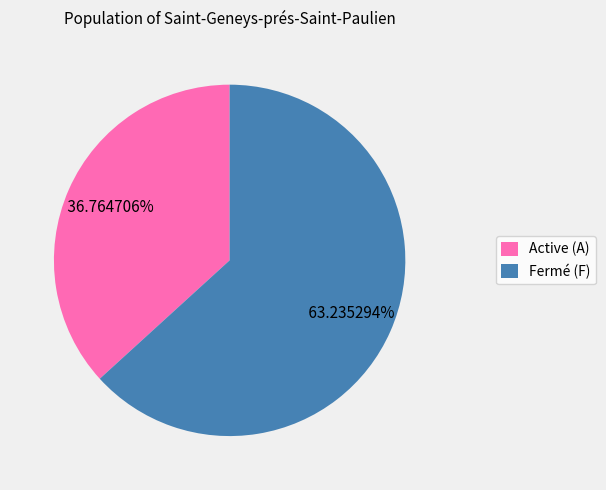

Which has a higher value, Active (A) or Fermé (F)?

Fermé (F)